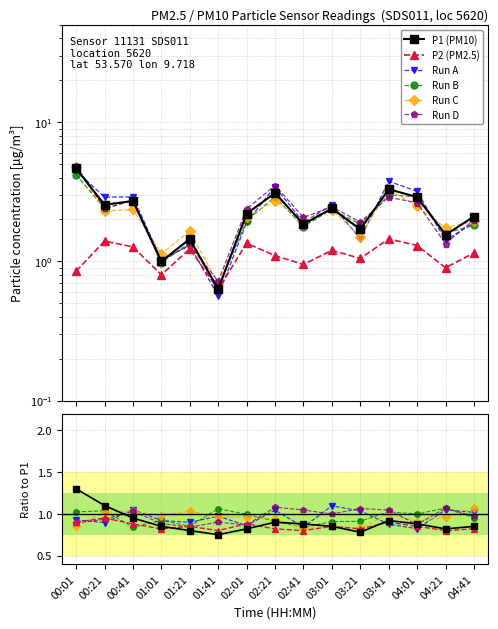

Which has a higher value, 00:41 or 03:21?

00:41